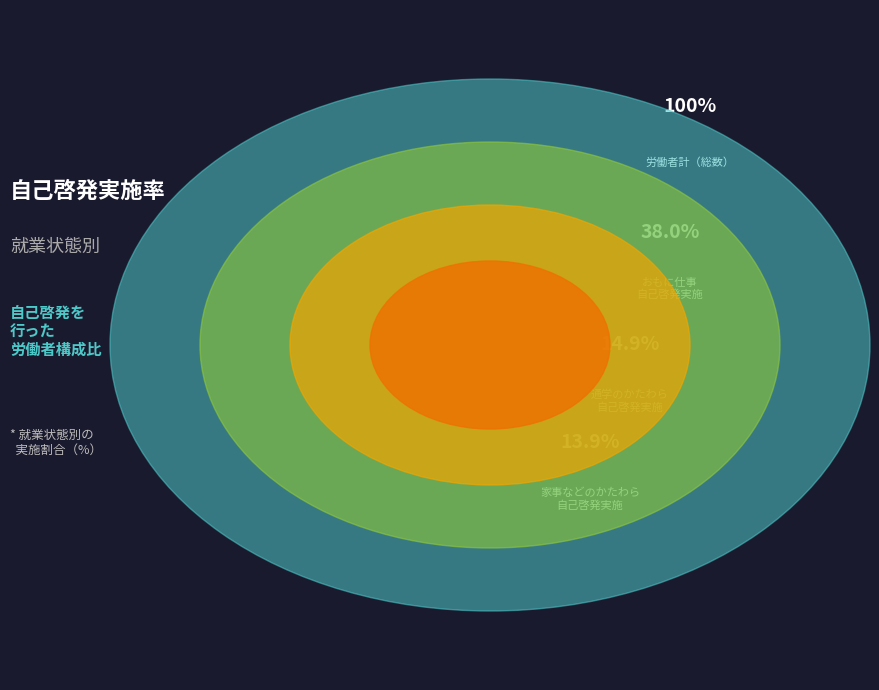

Which has a higher value, 家事などのかたわらに仕事 or 通学のかたわらに仕事?

通学のかたわらに仕事